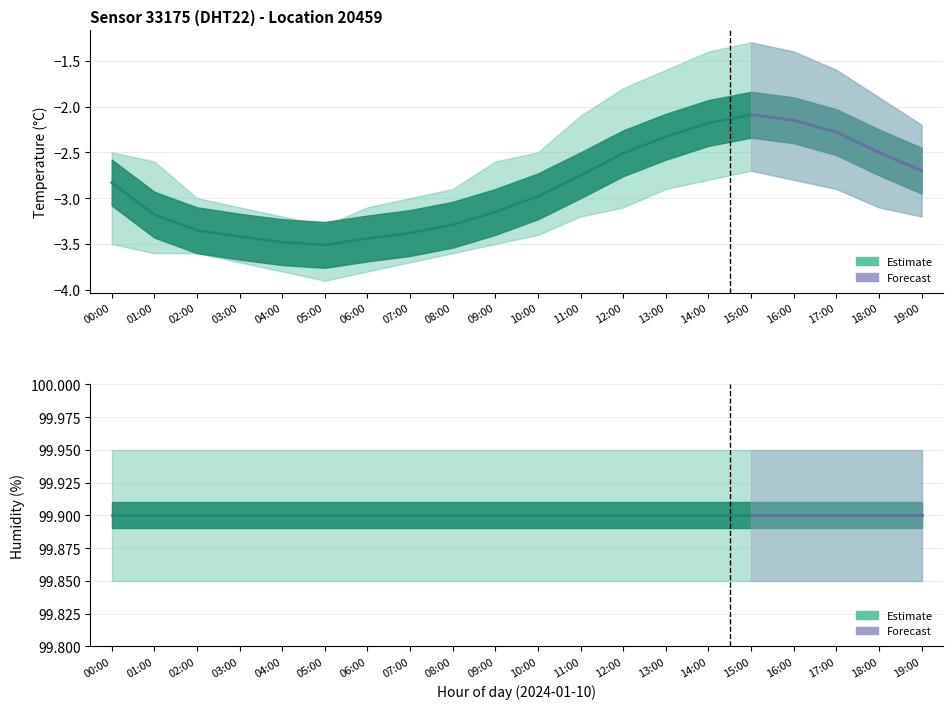

At which category is the sum across all series the highest?

15:00